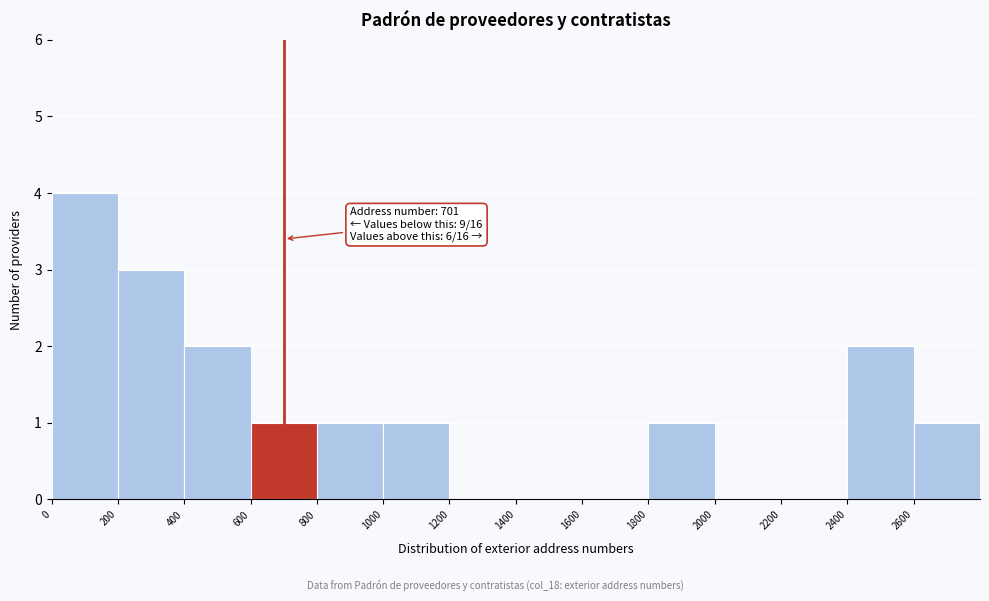

Which range on the x-axis has the tallest bar?

0 to 200